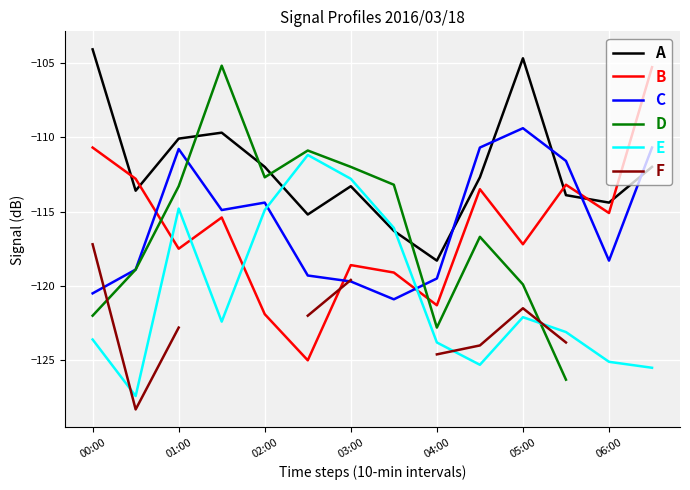

At how many categories does at least one series exceed -127?

14